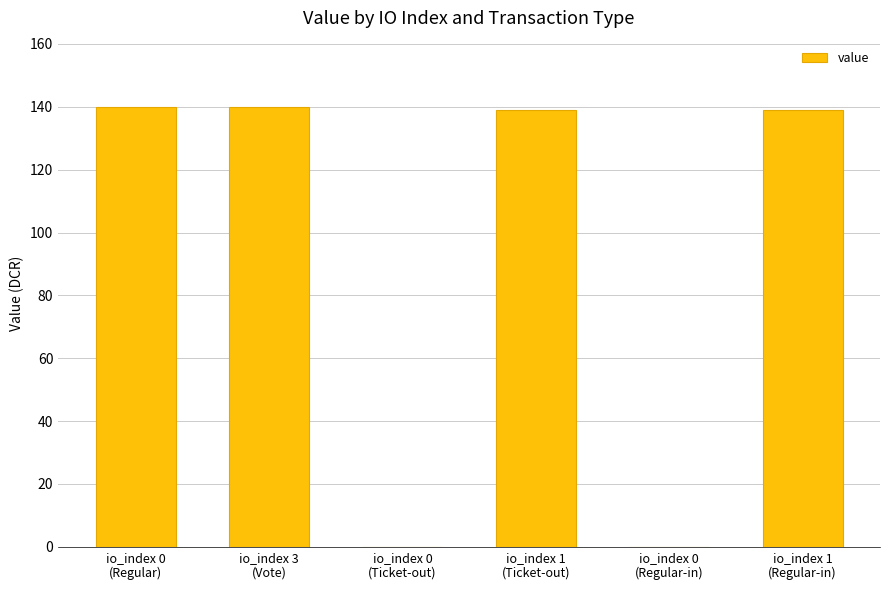

How many categories are shown in the chart?

6